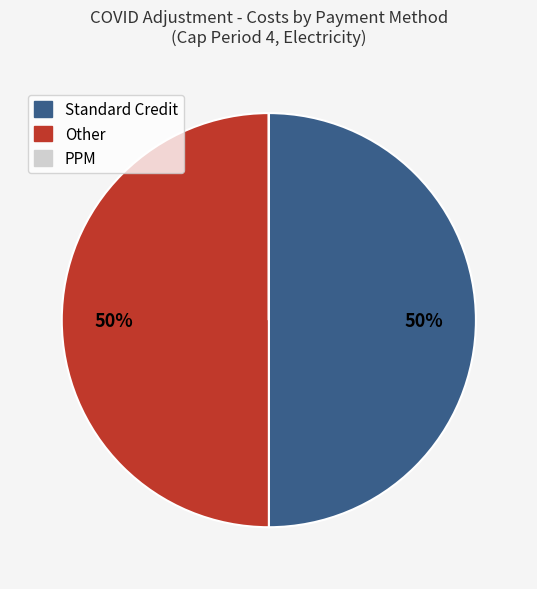

Approximately how many times larger is the value at Standard Credit compared to Other?

1.0